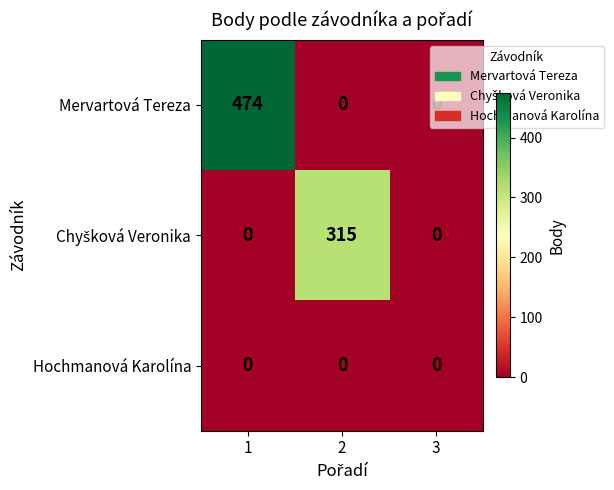

Count the Mervartová Tereza values in the range 0 to 474.

3